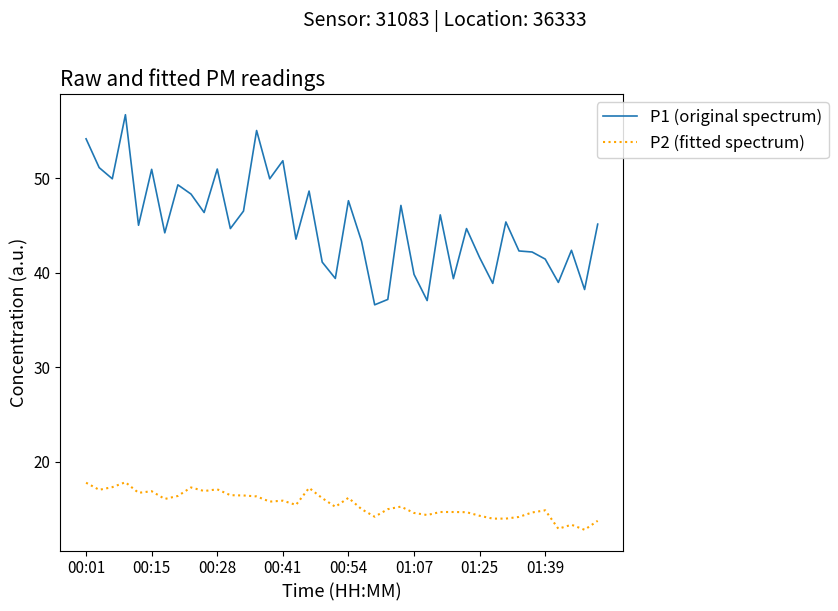

Which series has the largest range (max minus min)?

P1 (original spectrum)